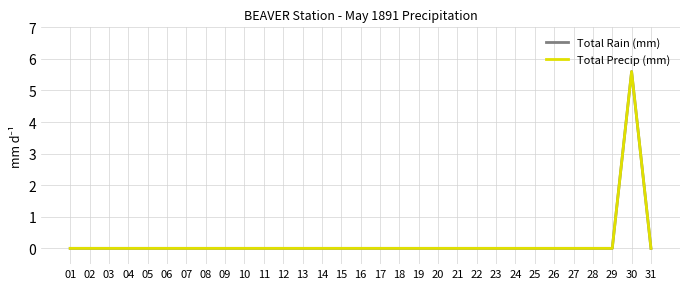

At how many categories does at least one series exceed 4?

1